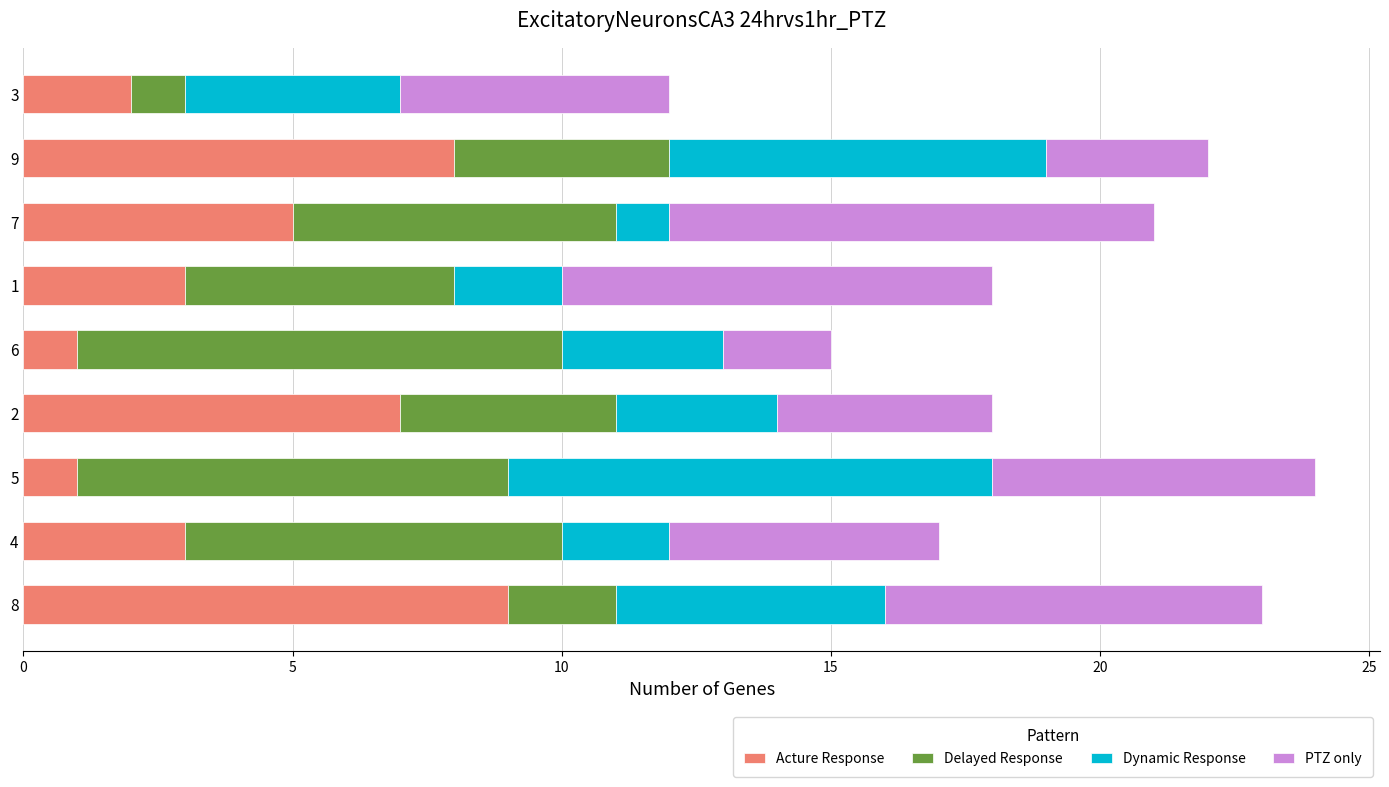

What is the highest value of the Acture Response series?

9